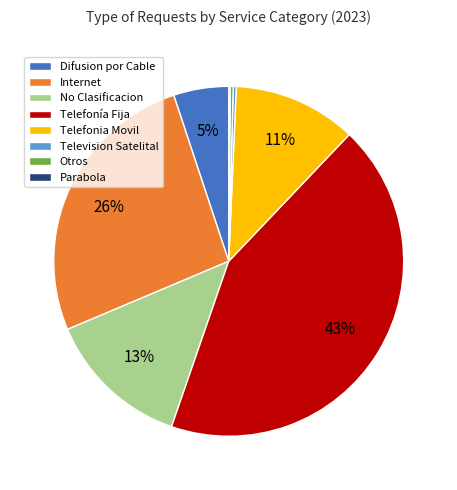

Which category has the biggest portion of the pie?

Telefonía Fija